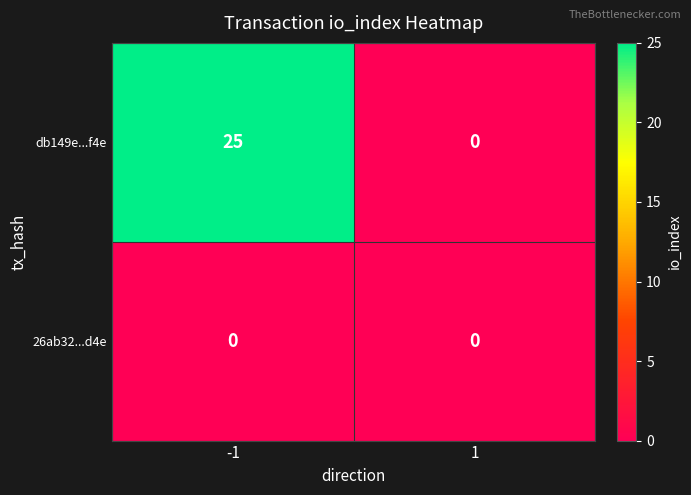

What is the maximum value shown in the chart?

25